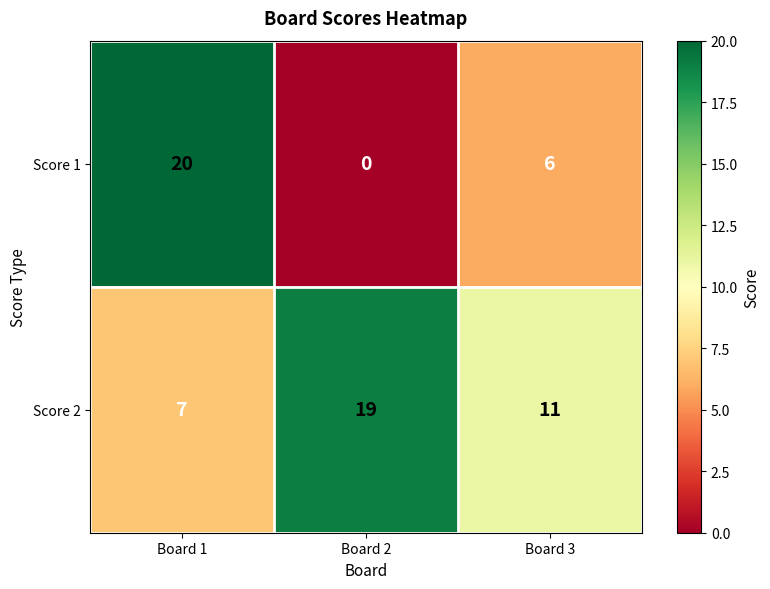

Which series has the largest range (max minus min)?

Score 1